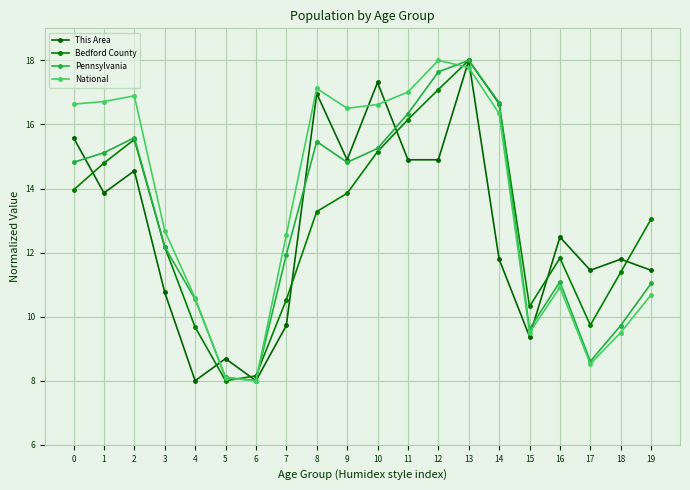

At which category does Pennsylvania reach its first local valley?

6